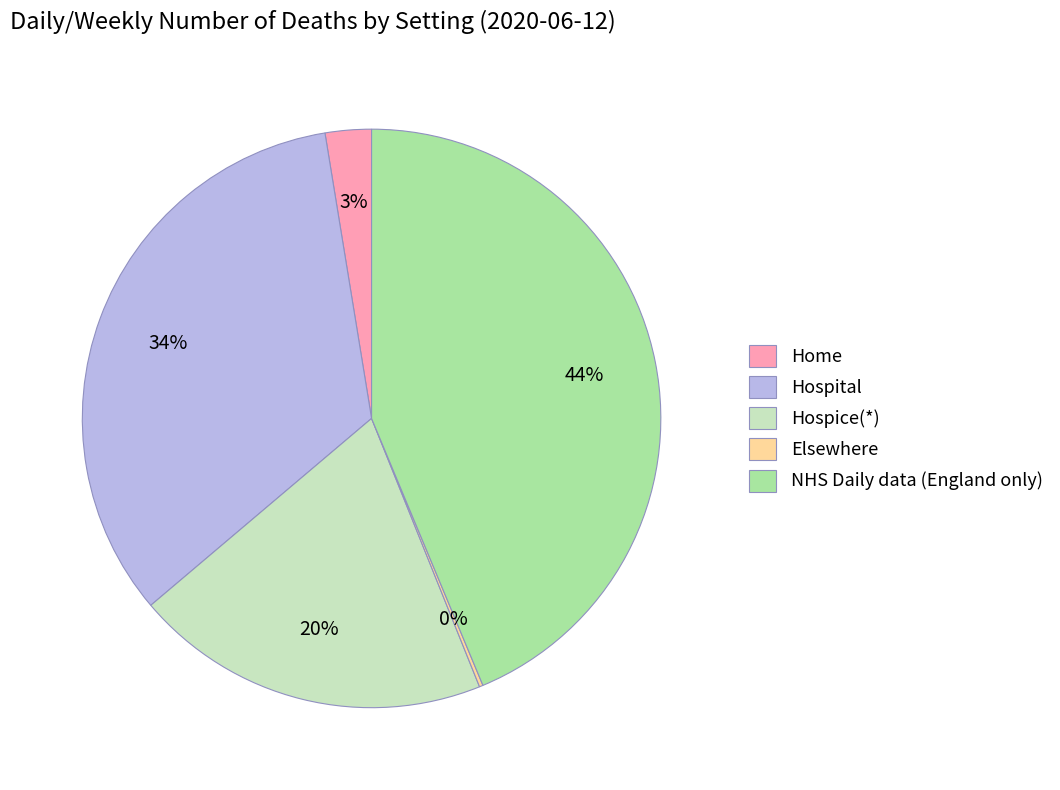

What is the largest slice in the pie chart?

NHS Daily data (England only)